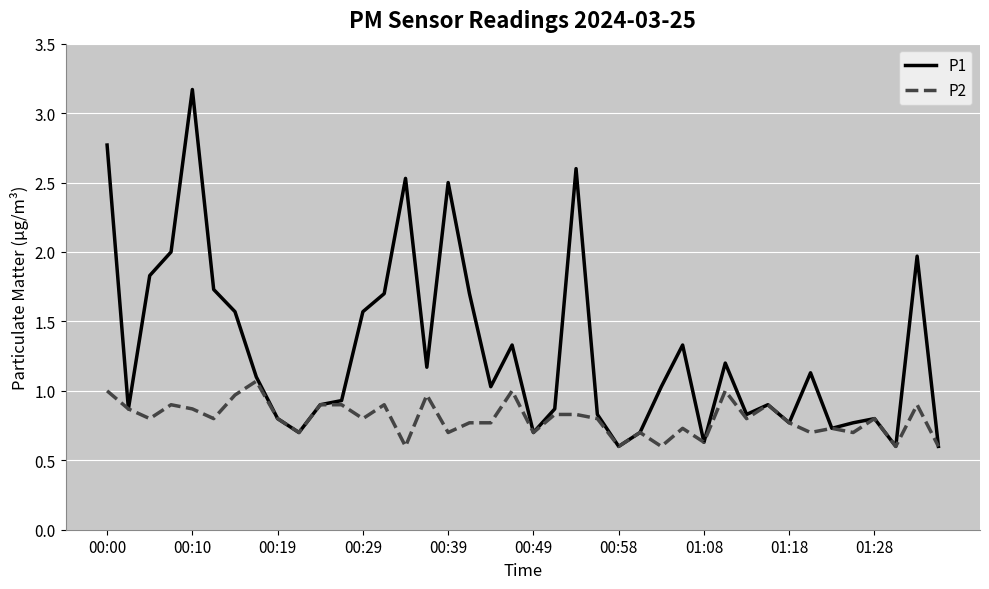

Reading right to left, what are all the values shown in this chart?

P1: 0.6	2.0	0.6	0.8	0.8	0.7	1.1	0.8	0.9	0.8	1.2	0.6	1.3	1.0	0.7	0.6	0.8	2.6	0.9	0.7	1.3	1.0	1.7	2.5	1.2	2.5	1.7	1.6	0.9	0.9	0.7	0.8	1.1	1.6	1.7	3.2	2.0	1.8	0.9	2.8
P2: 0.6	0.9	0.6	0.8	0.7	0.7	0.7	0.8	0.9	0.8	1.0	0.6	0.7	0.6	0.7	0.6	0.8	0.8	0.8	0.7	1.0	0.8	0.8	0.7	1.0	0.6	0.9	0.8	0.9	0.9	0.7	0.8	1.1	1.0	0.8	0.9	0.9	0.8	0.9	1.0